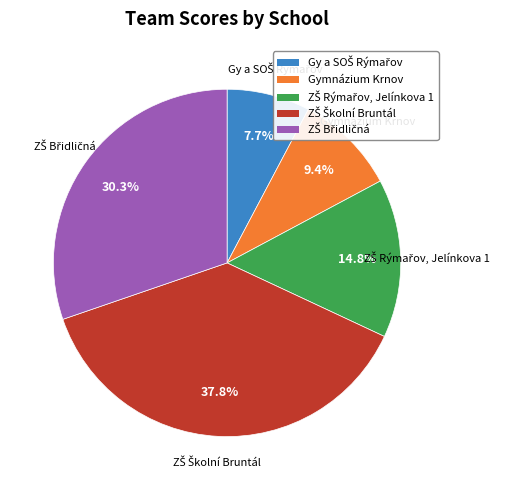

How much of the chart is everything except Gymnázium Krnov?

90.6%